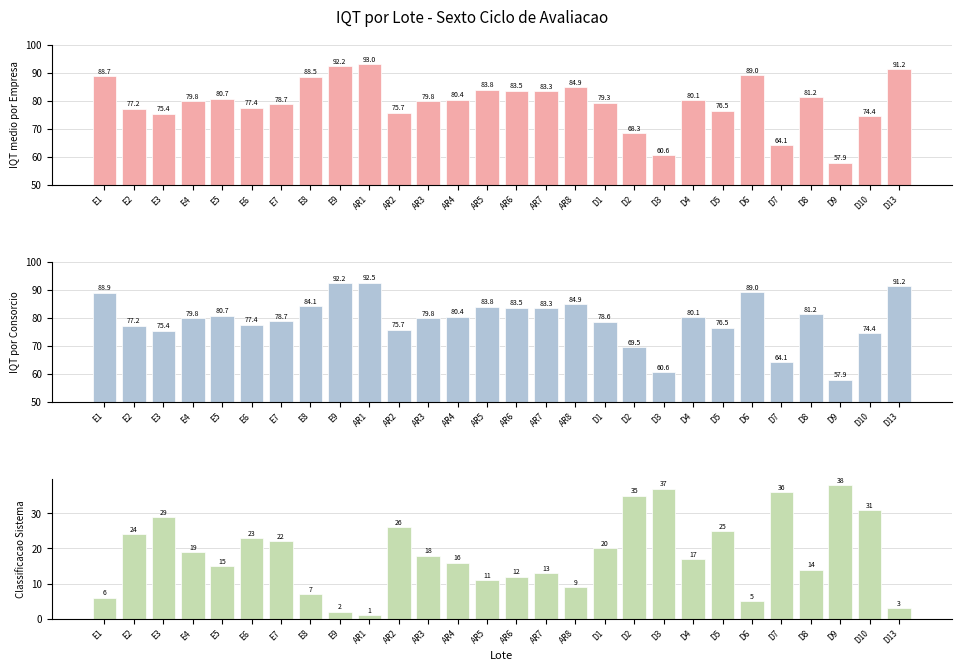

The IQT medio por Empresa series shows 135.2 at E3. True or false?

False